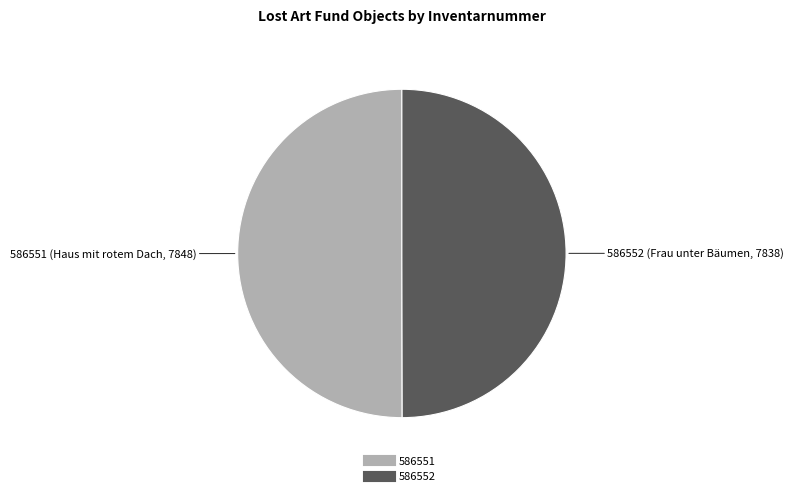

Count the number of slices in the pie.

2